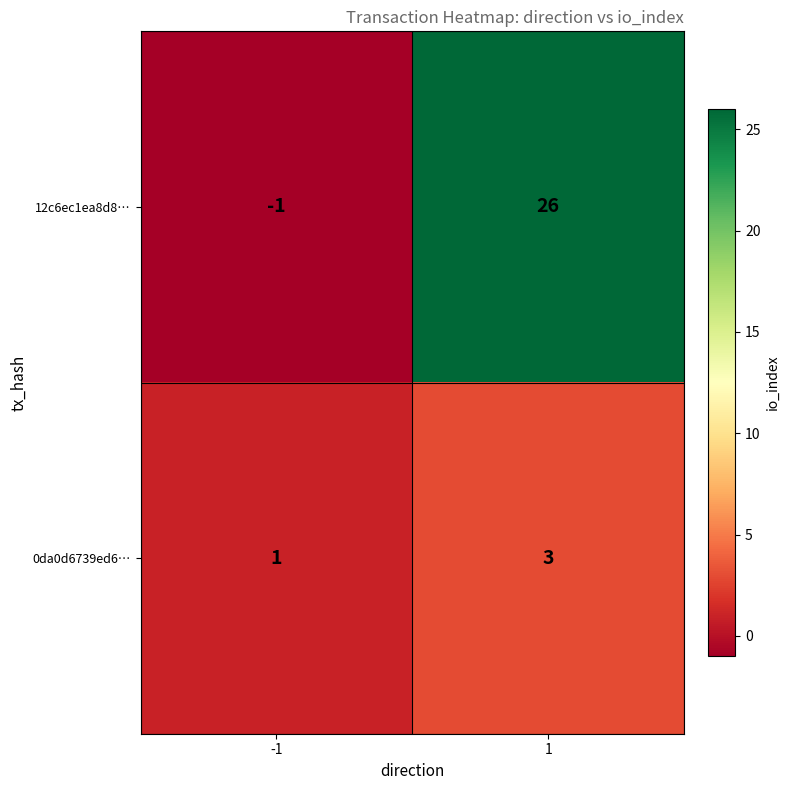

What value does the 0da0d6739ed6… series have at 1?

3